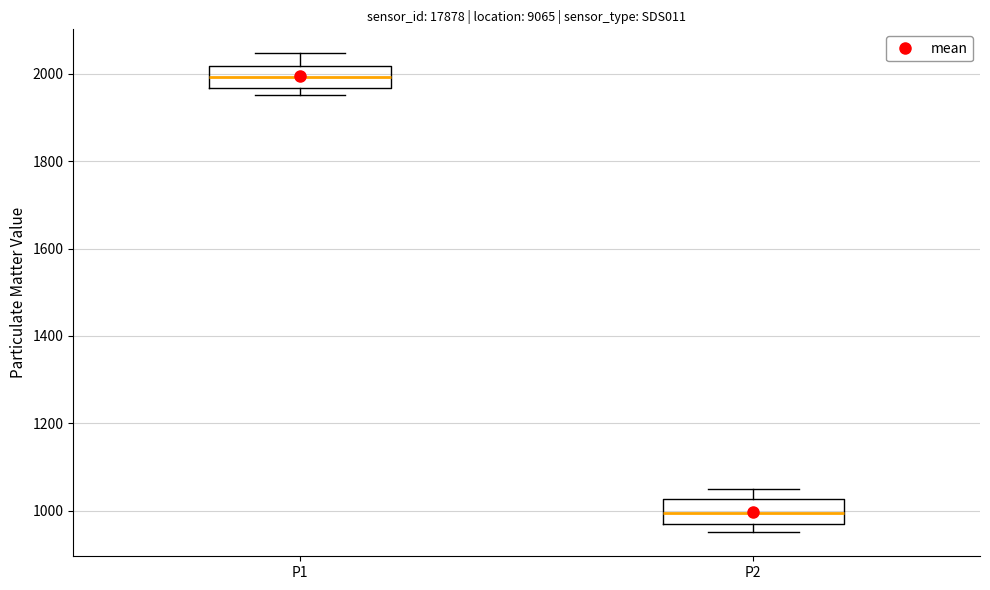

Which box has the lowest median line?

P2